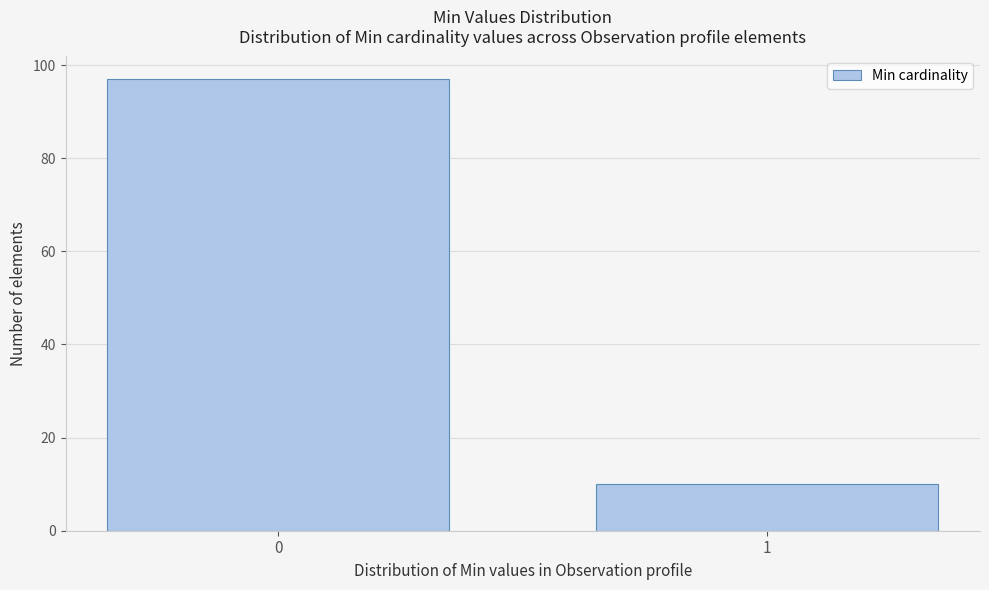

Reading left to right, what are all the values shown in this chart?

0=97	1=10